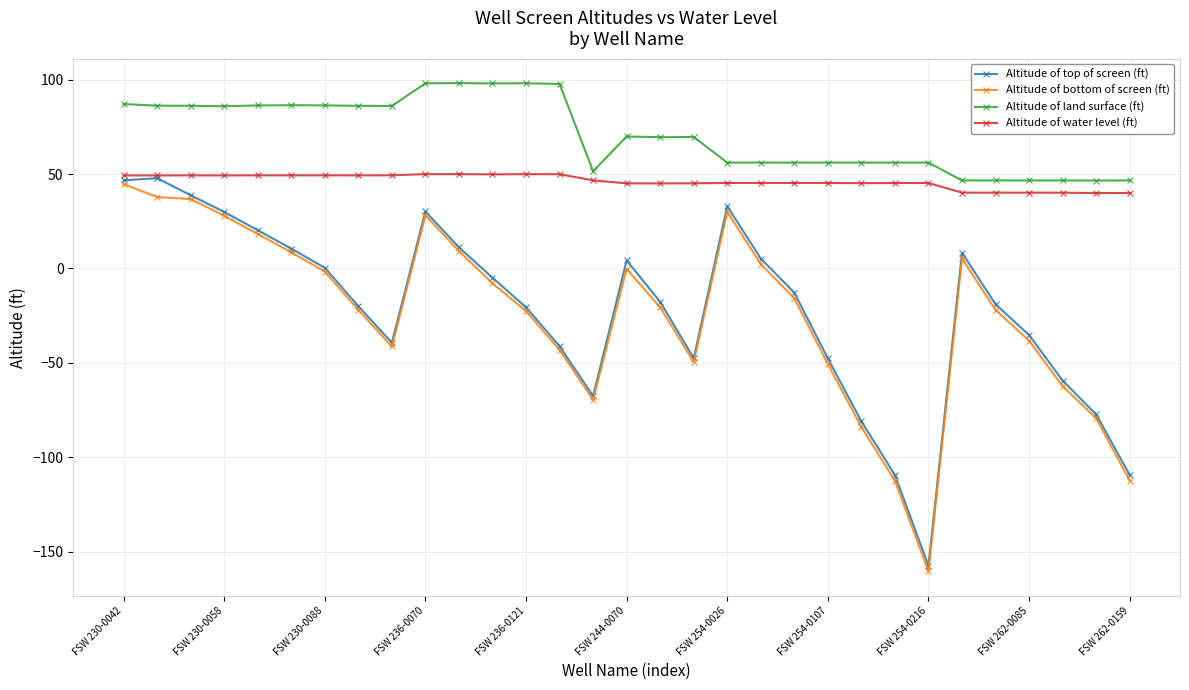

True or false: Altitude of bottom of screen (ft) and Altitude of land surface (ft) intersect in this chart.

False